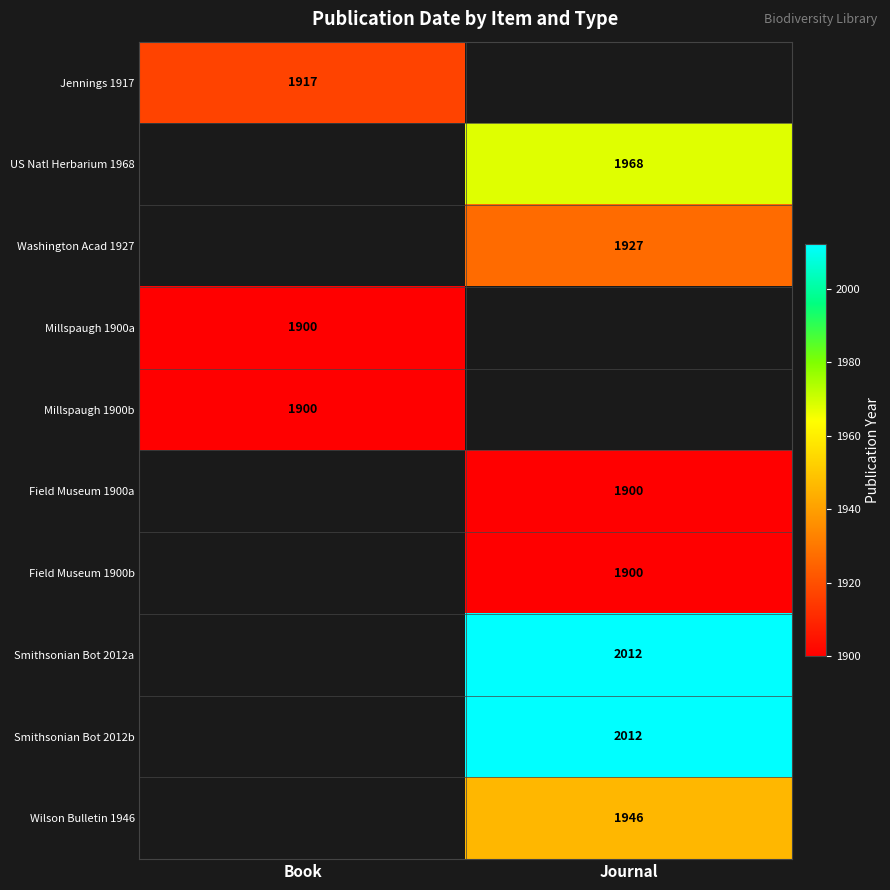

The Jennings 1917 series shows 1917 at Book. True or false?

True